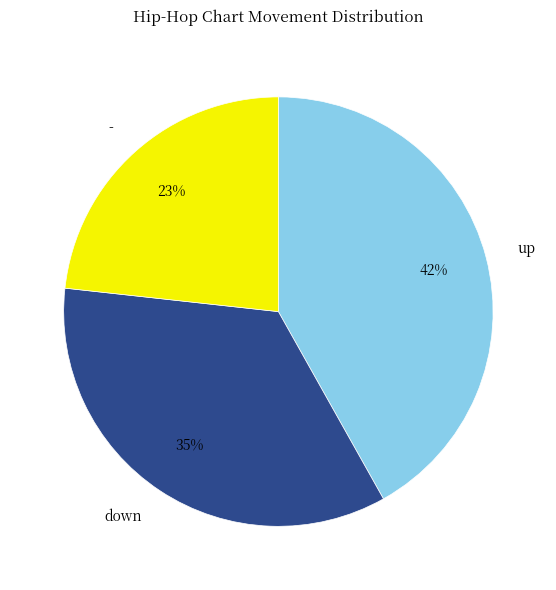

Combined, do - and down account for over 50%?

Yes